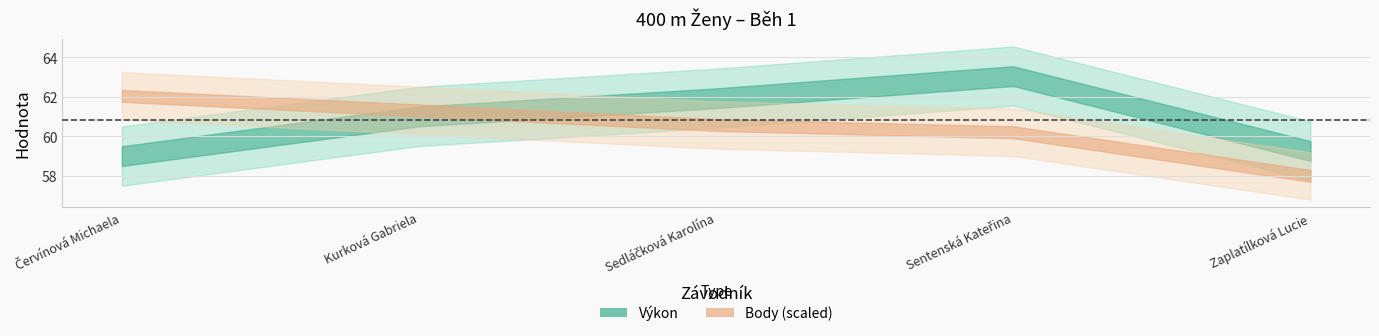

True or false: Výkon has more than 1 points higher than both neighbors.

False